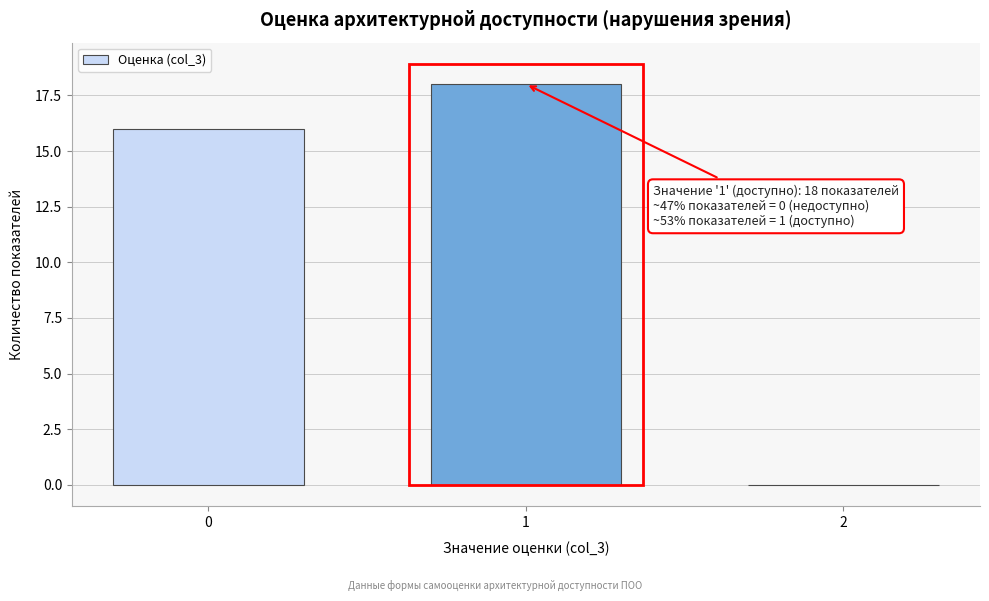

Reading right to left, list all the values displayed in this chart.

2=0	1=18	0=16